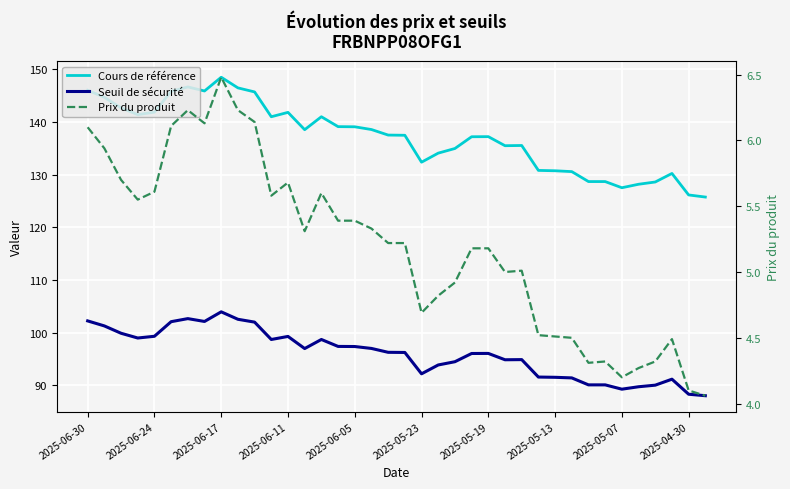

What position from the right is 33?

5